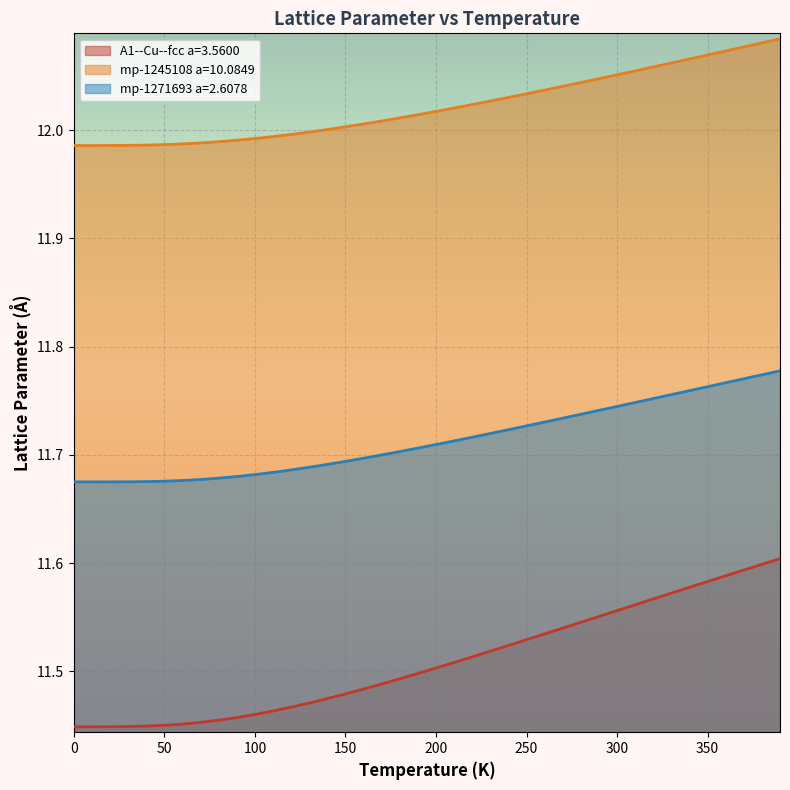

Where does the mp-1245108 a=10.0849 series first go above 12?

140.0